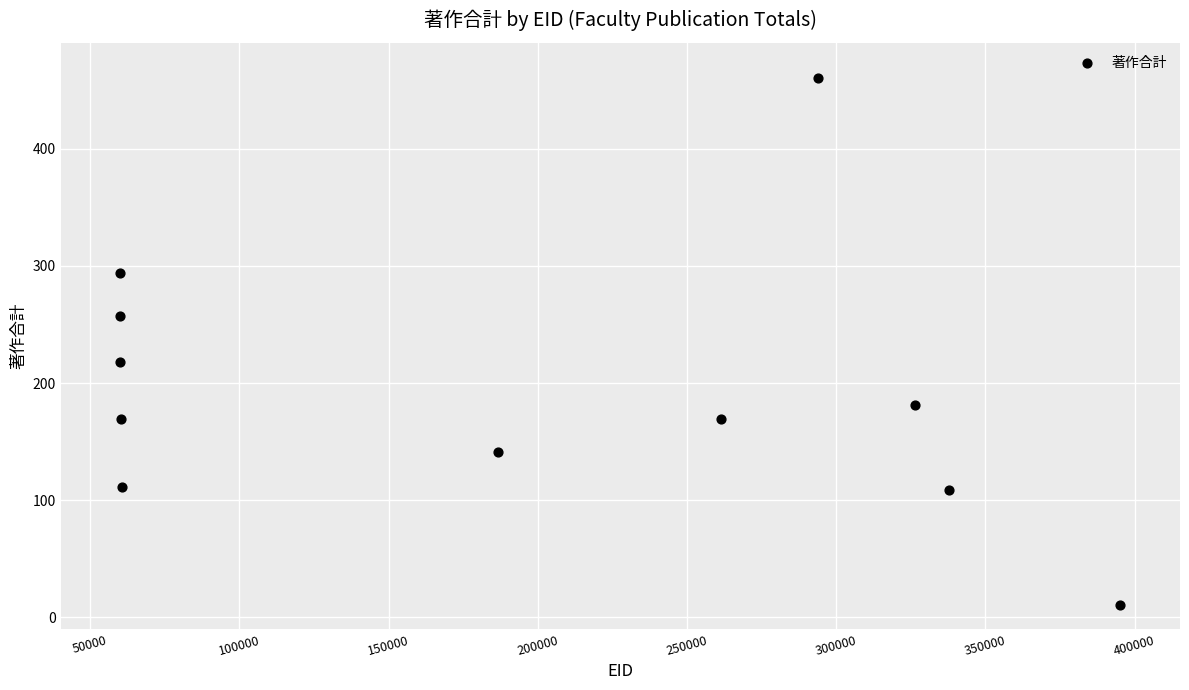

What Y value in the scatter plot is closest to 235?

218